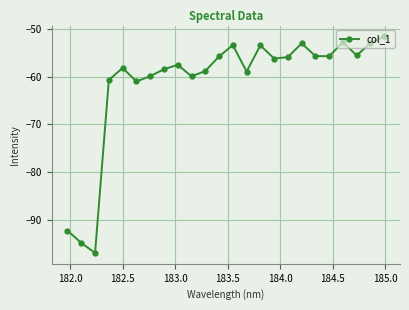

What is the value of the 20th point from the left?

-55.8